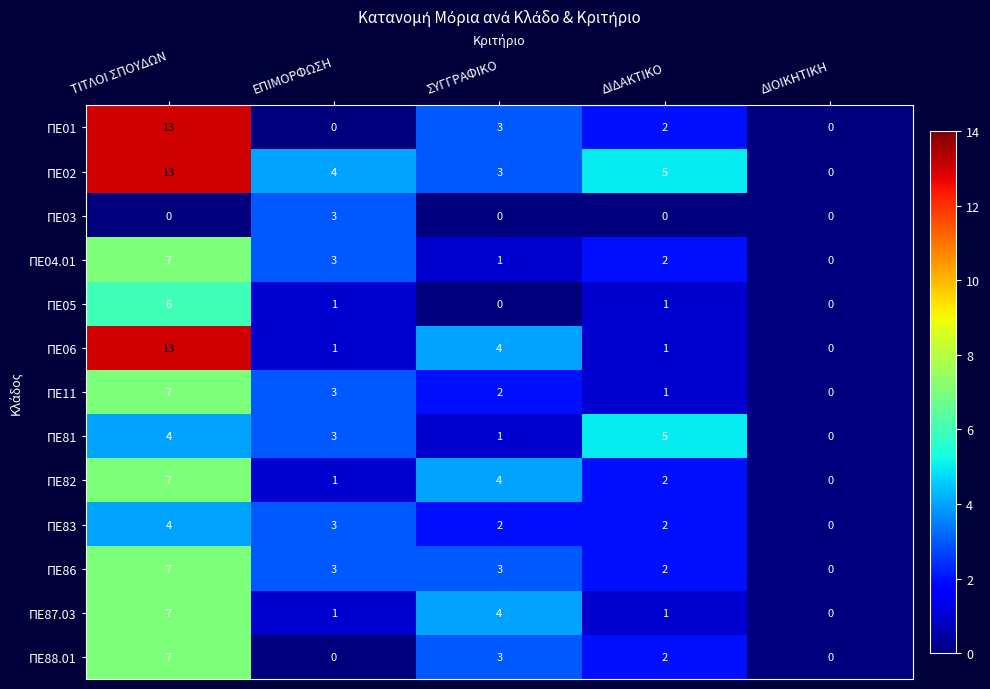

List the labels in order of ΠΕ82 value, smallest first.

ΔΙΟΙΚΗΤΙΚΗ, ΕΠΙΜΟΡΦΩΣΗ, ΔΙΔΑΚΤΙΚΟ, ΣΥΓΓΡΑΦΙΚΟ, ΤΙΤΛΟΙ ΣΠΟΥΔΩΝ